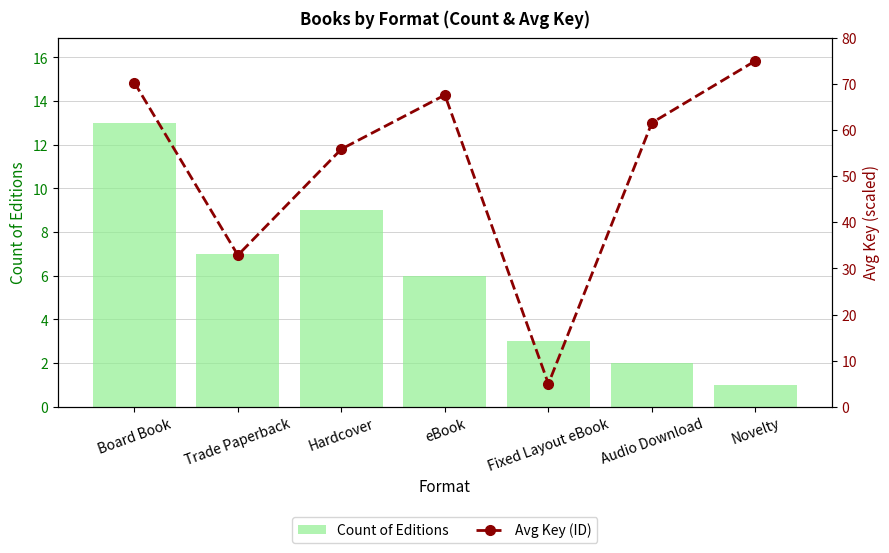

Rank the series by their maximum value, from lowest to highest.

Count of Editions, Avg Key (ID)